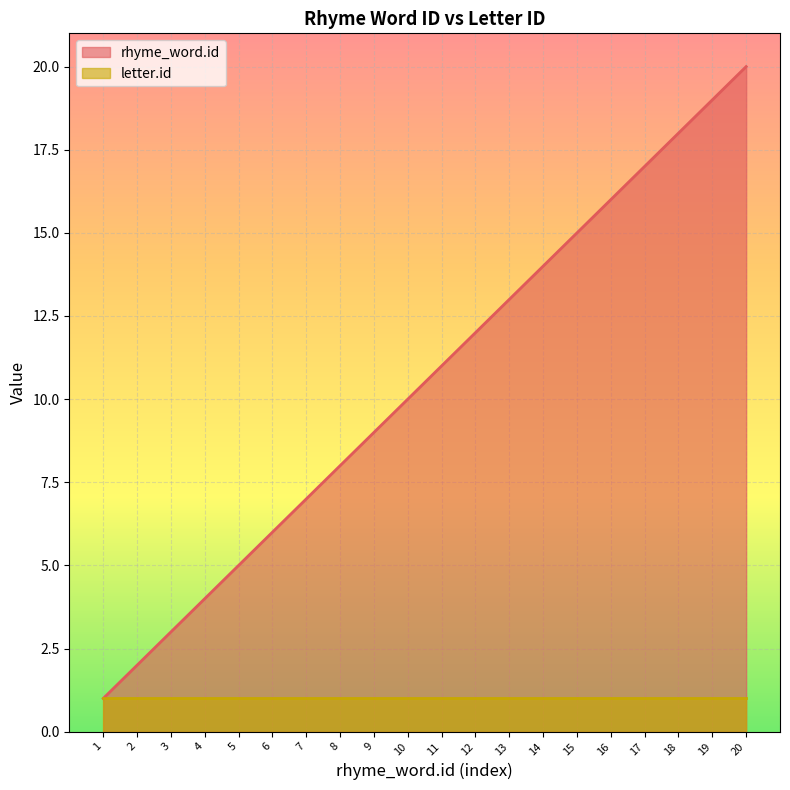

What is the sum of the values at 15 and 3?

18